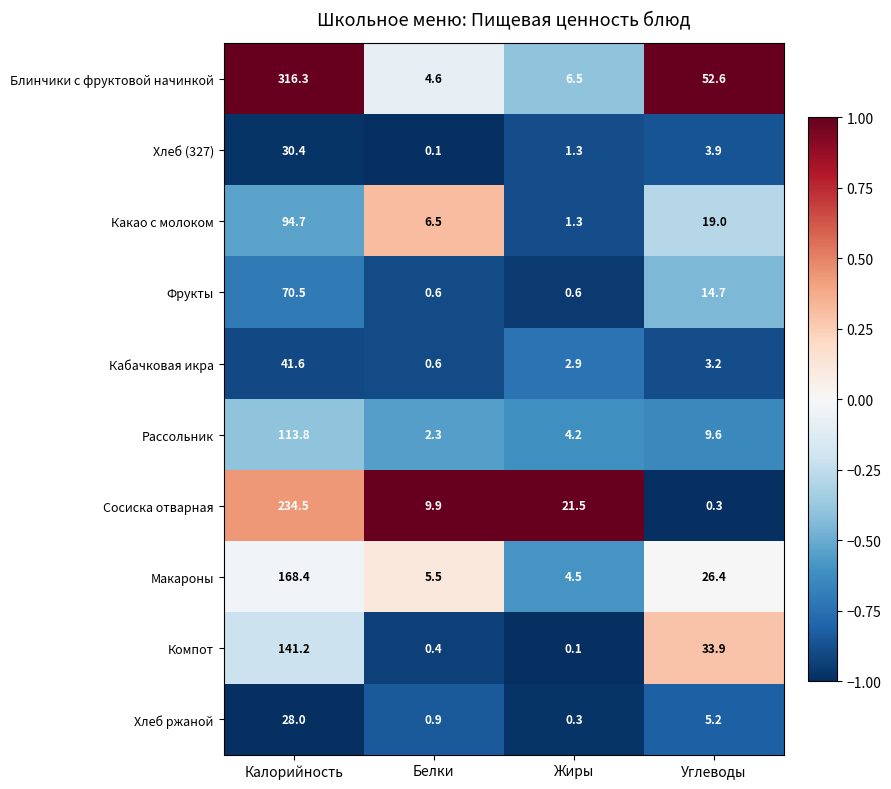

Read the Какао с молоком value at Калорийность.

94.7